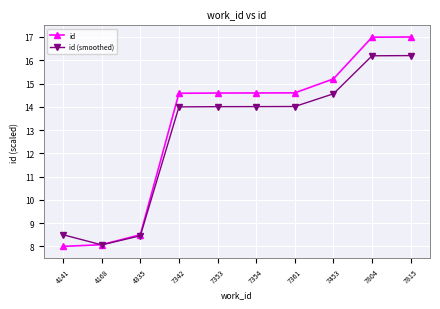

True or false: id (smoothed) has more than 2 interior local peaks.

False